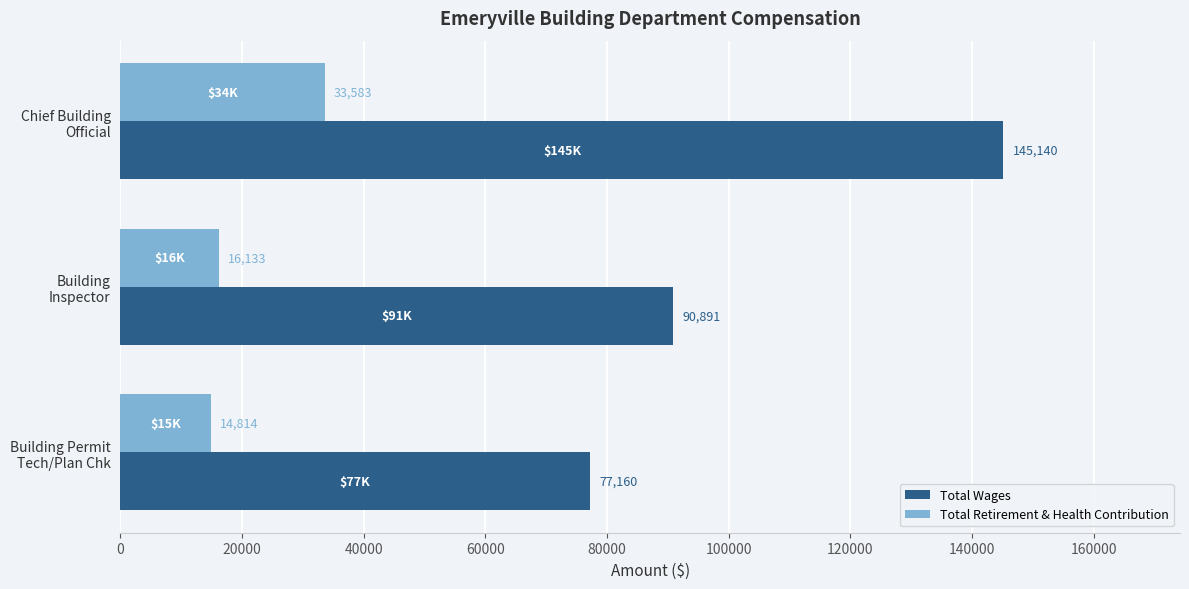

What is the average value of the Total Retirement & Health Contribution series?

21510